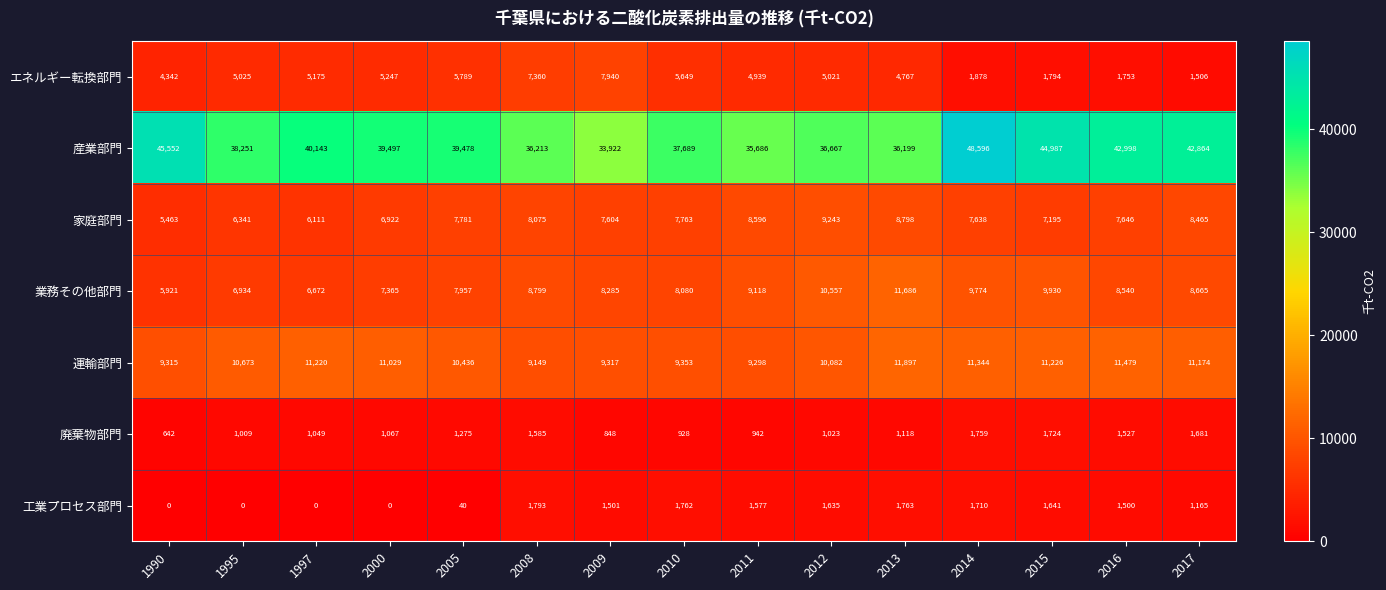

How many series are shown in this chart?

7